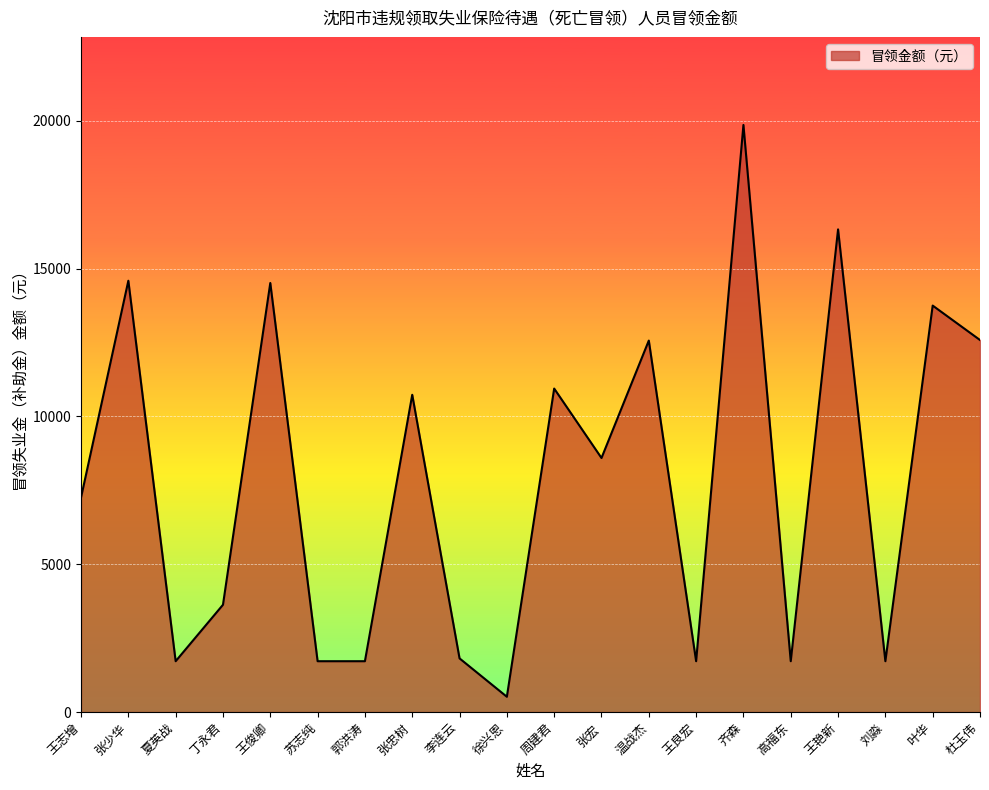

What is the change in value from 张宏 to 高福东?

-6876.0